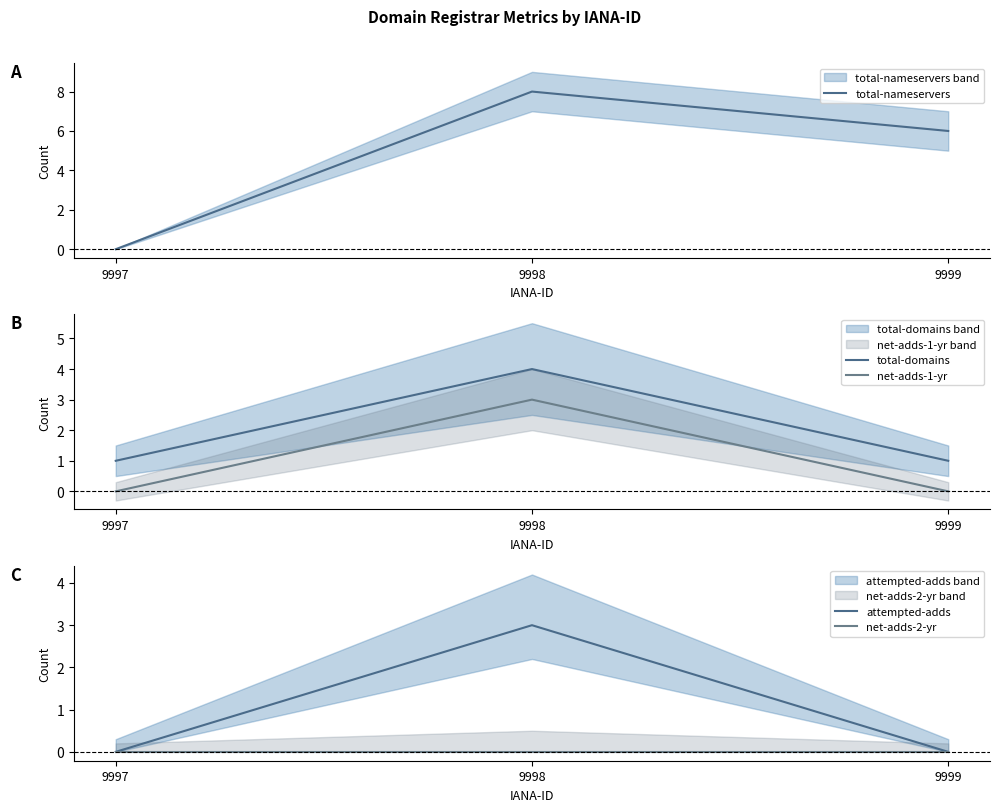

Count the number of data series in this chart.

5